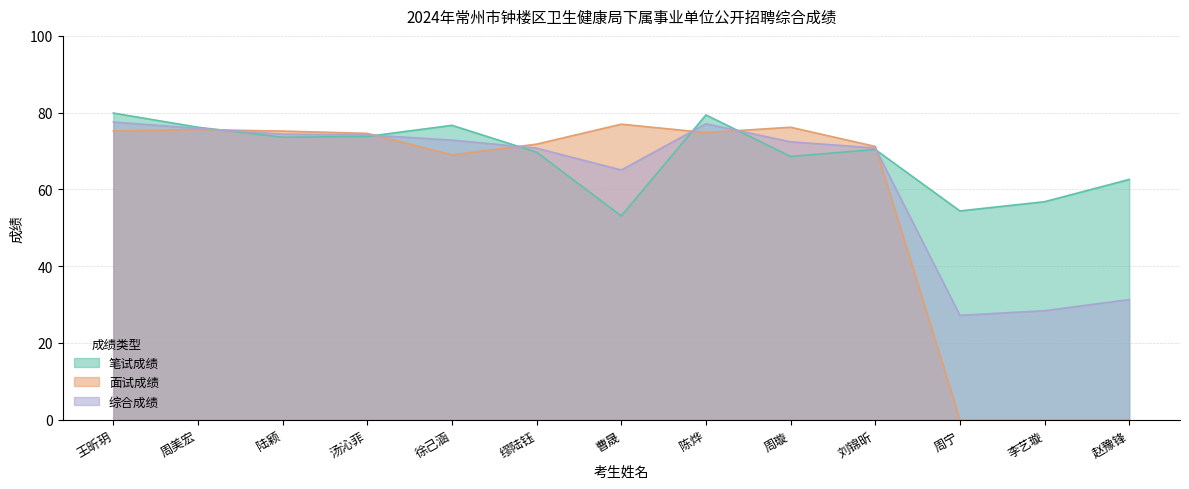

What position from the left is 陈烨?

8